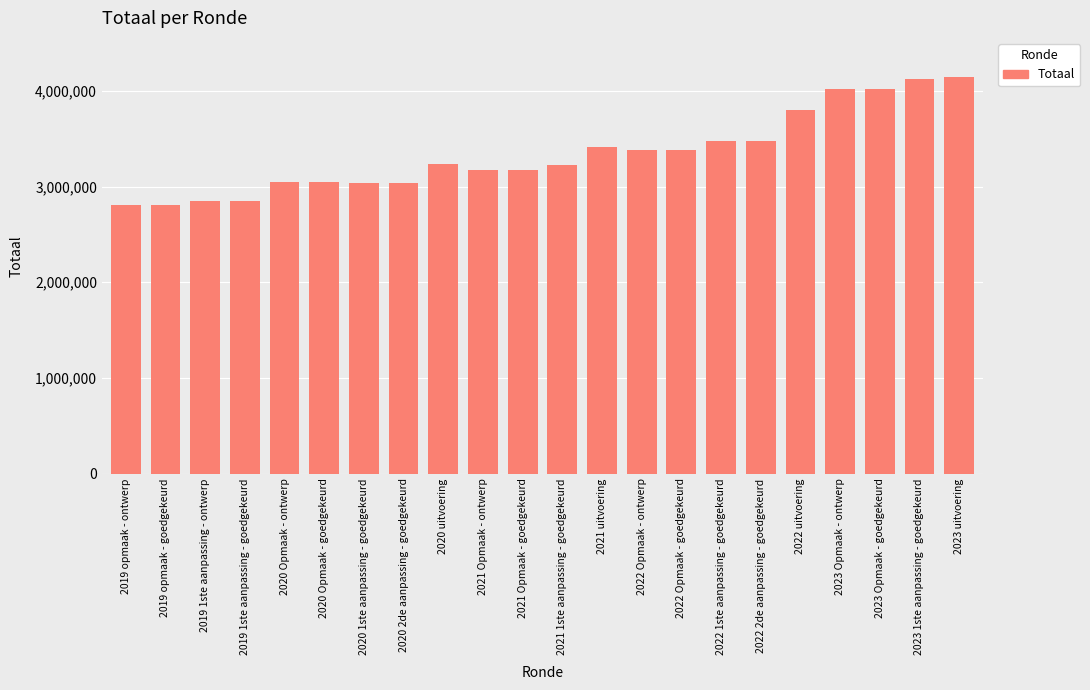

What is the greatest value displayed?

4140051